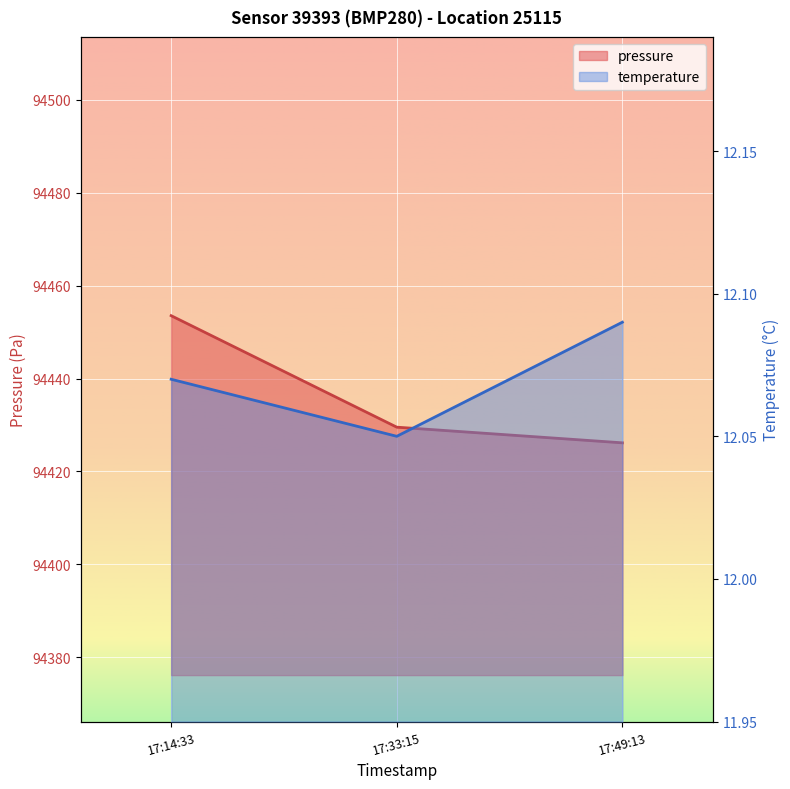

At which category is the sum across all series the highest?

17:14:33